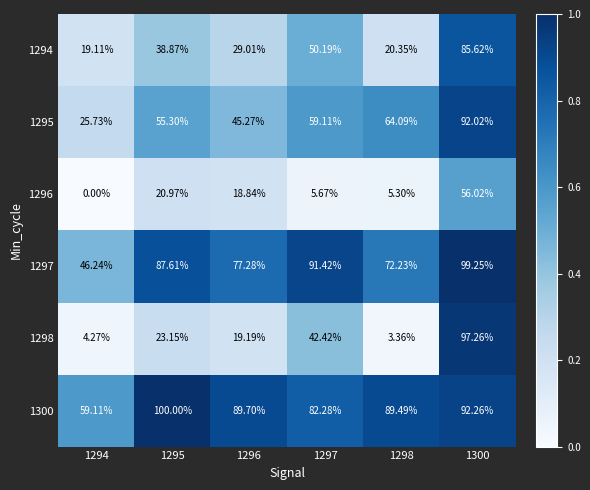

Is the value of 1297 at 1295 greater than the value of 1296 at 1300?

Yes